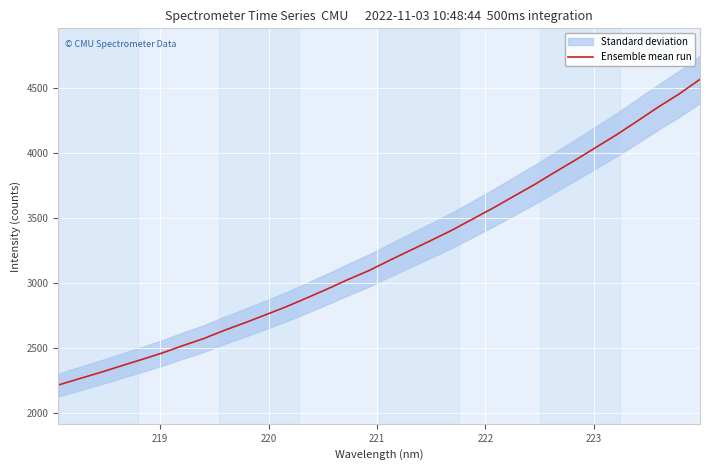

What is the smallest value displayed?

2212.5